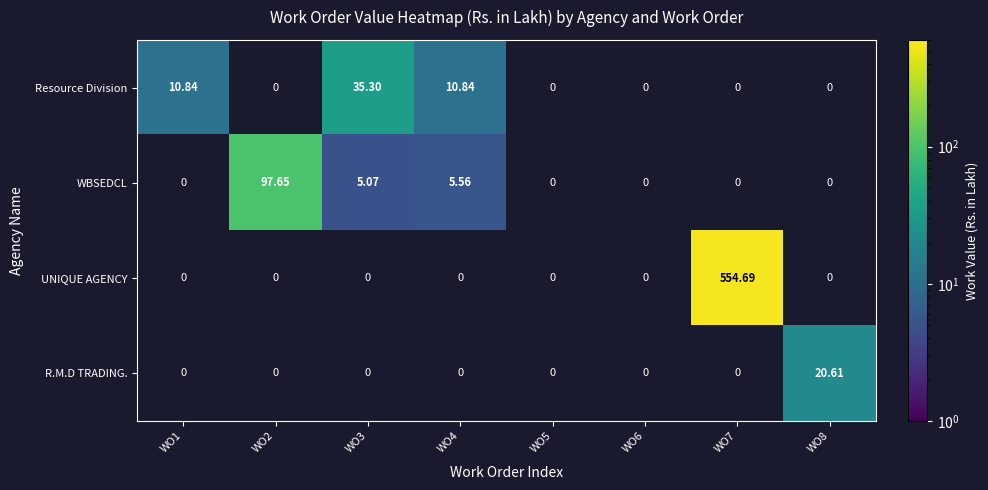

How many categories are shown in the chart?

8